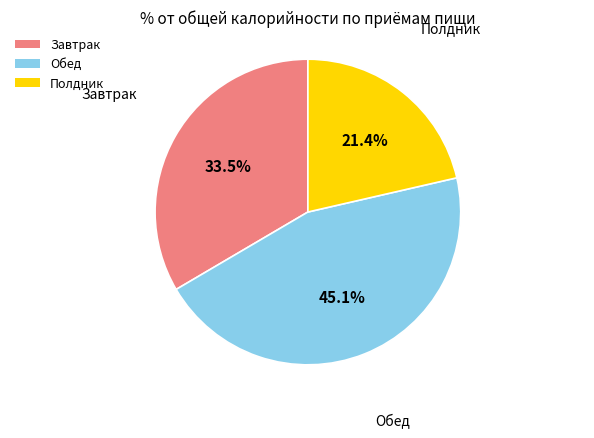

Between Обед and Полдник, which is larger?

Обед